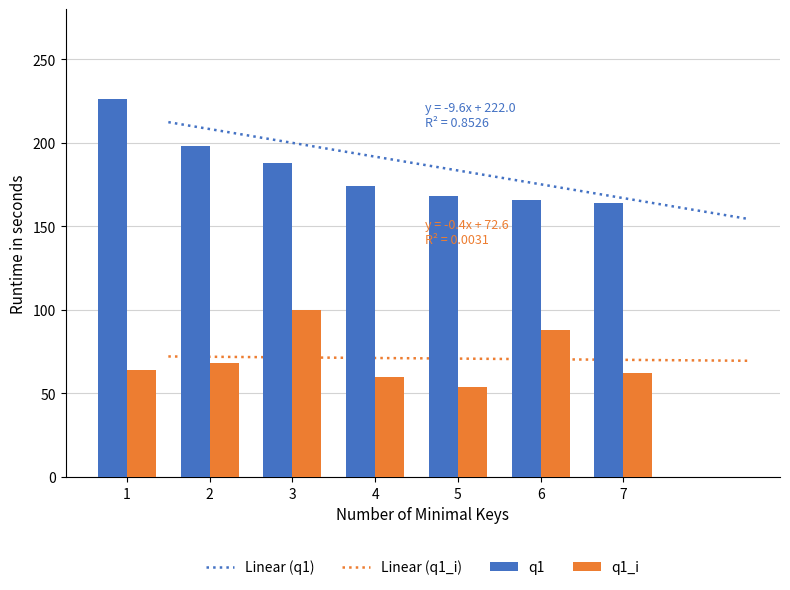

Rank the series at 6 from lowest to highest value.

q1_i, q1